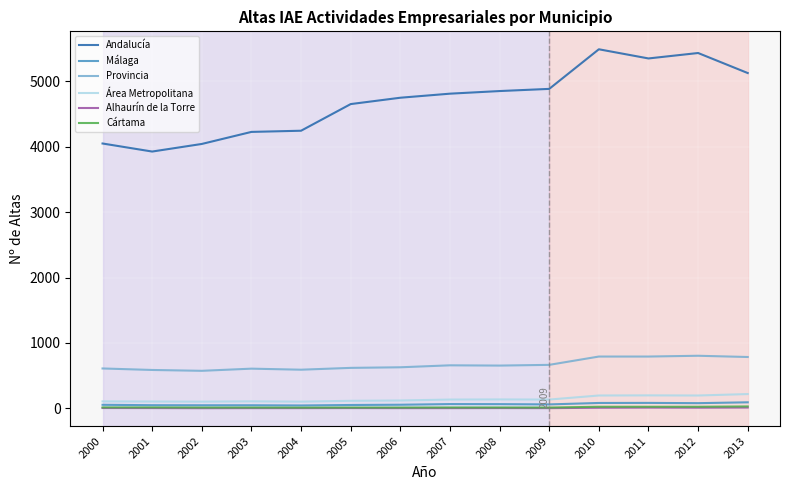

What is the maximum value shown in the chart?

5486